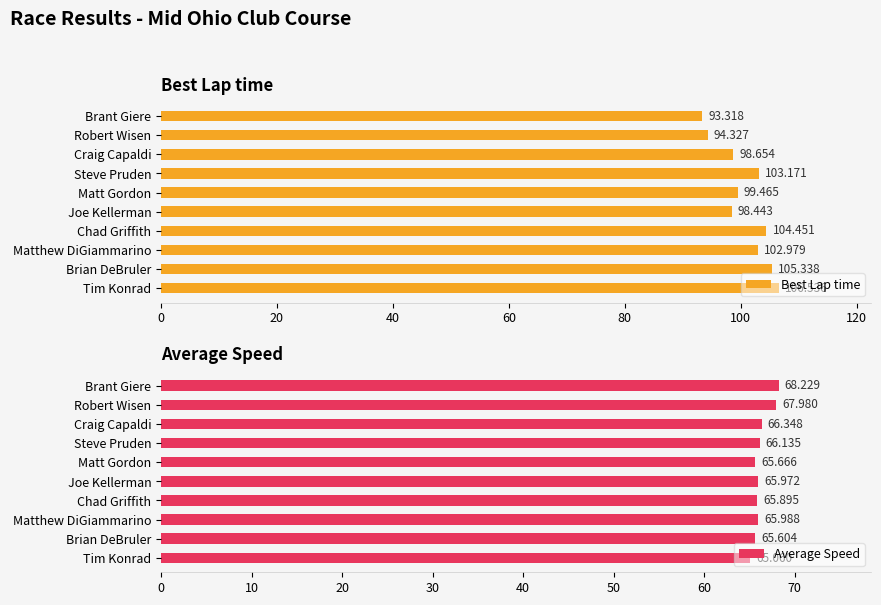

Which category has the highest value in the Best Lap time series?

Tim Konrad